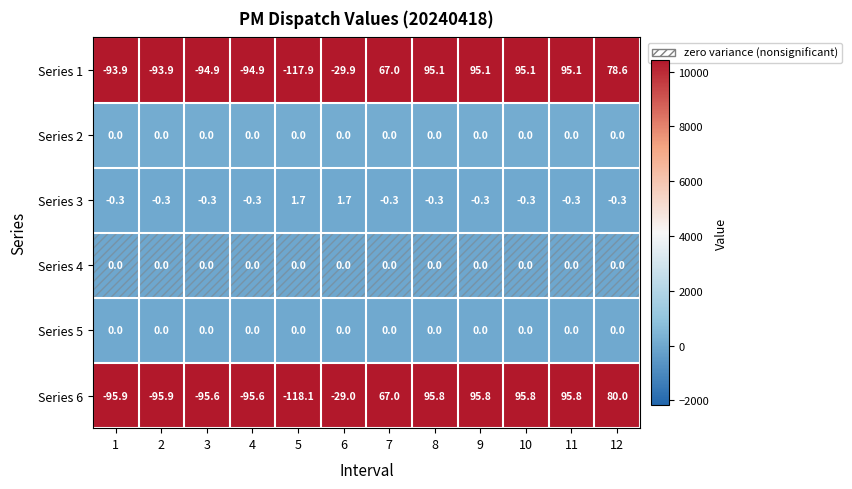

Which series has the largest range (max minus min)?

Series 6